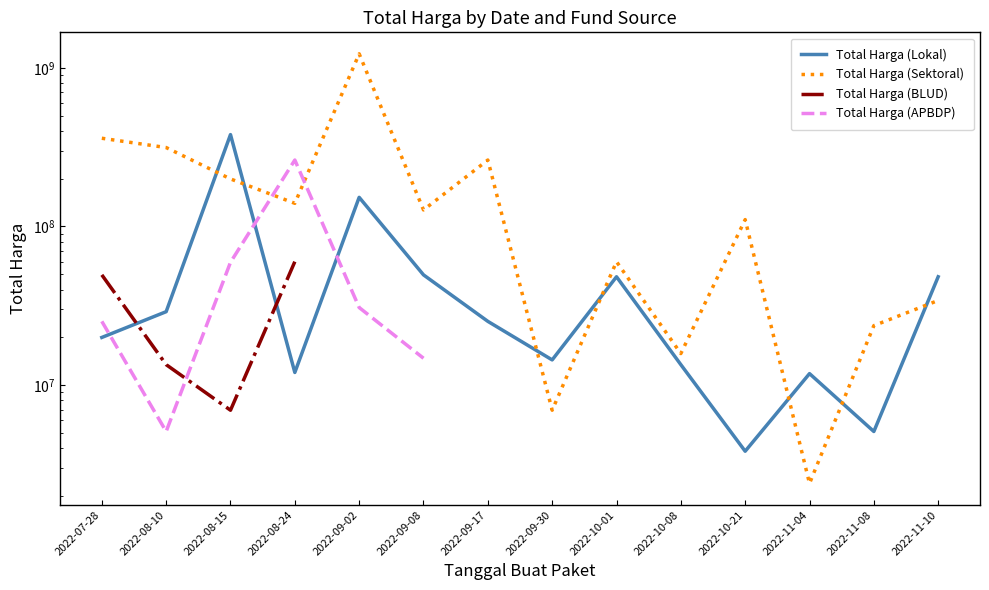

What is the highest value of the Total Harga (Sektoral) series?

1224682000.0